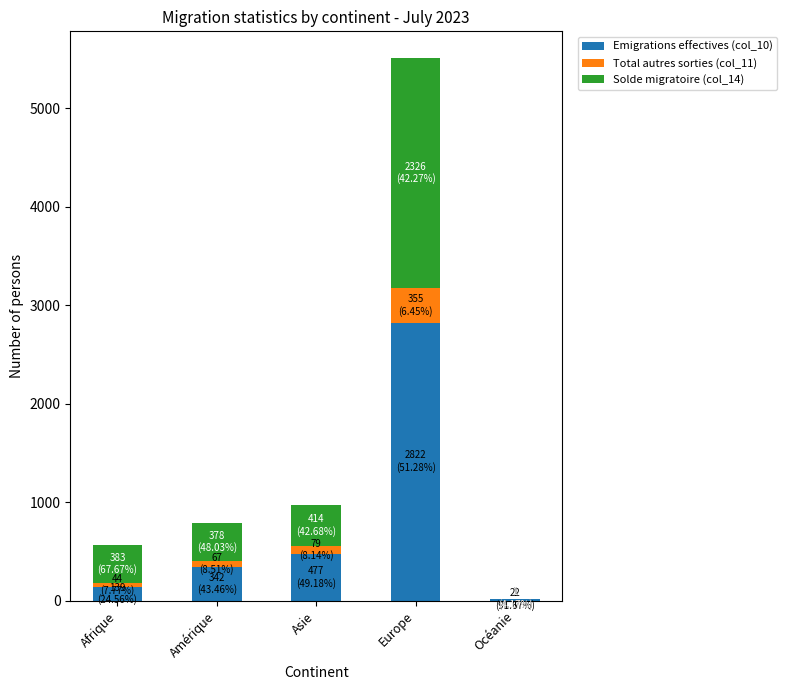

Reading left to right, transcribe the values for Emigrations effectives (col_10).

Afrique=139	Amérique=342	Asie=477	Europe=2822	Océanie=22